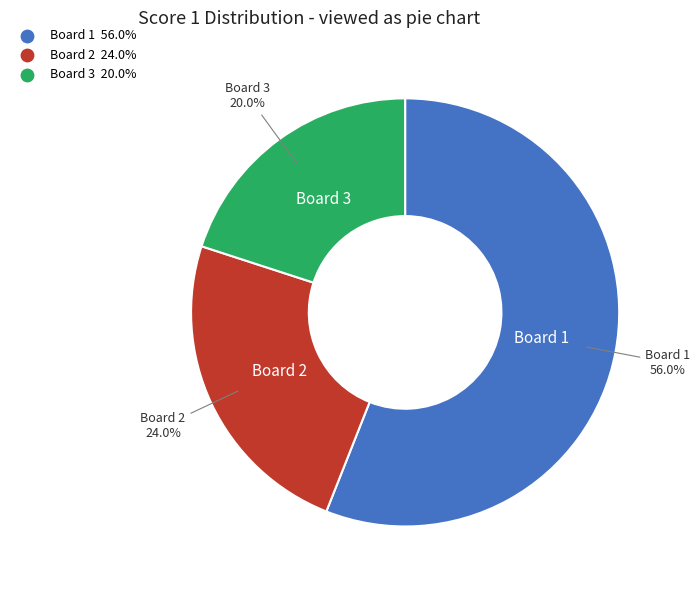

What percentage do Board 1 and Board 2 together represent?

80.0%